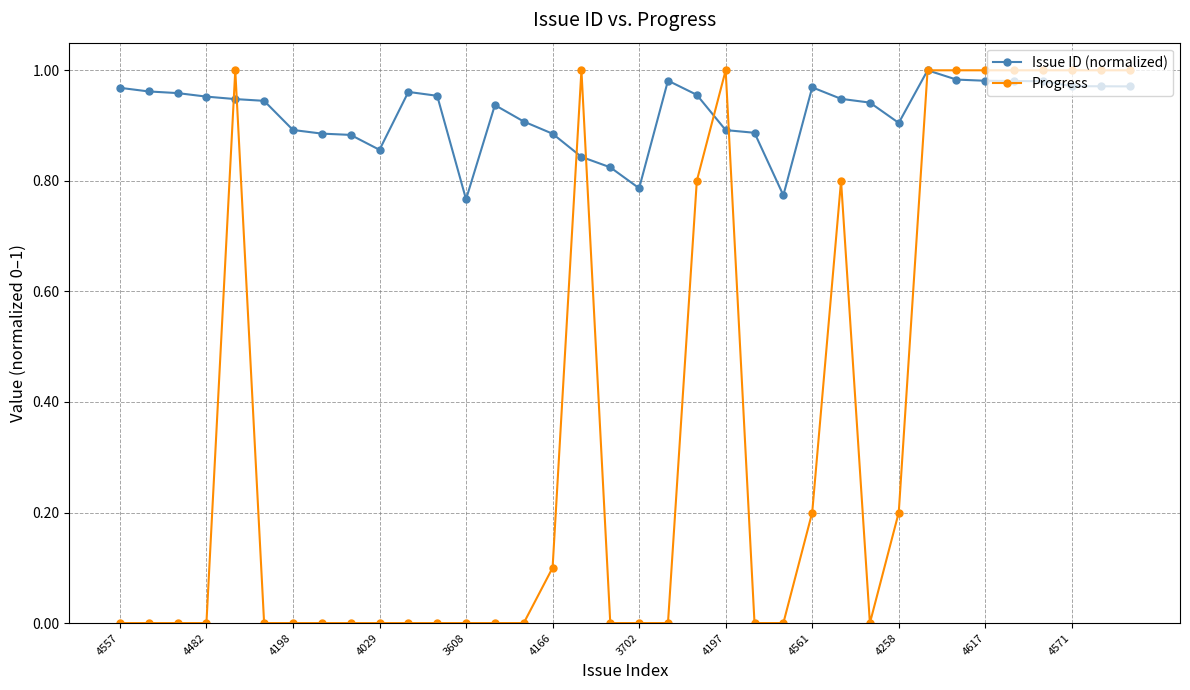

Which series has the largest range (max minus min)?

Progress